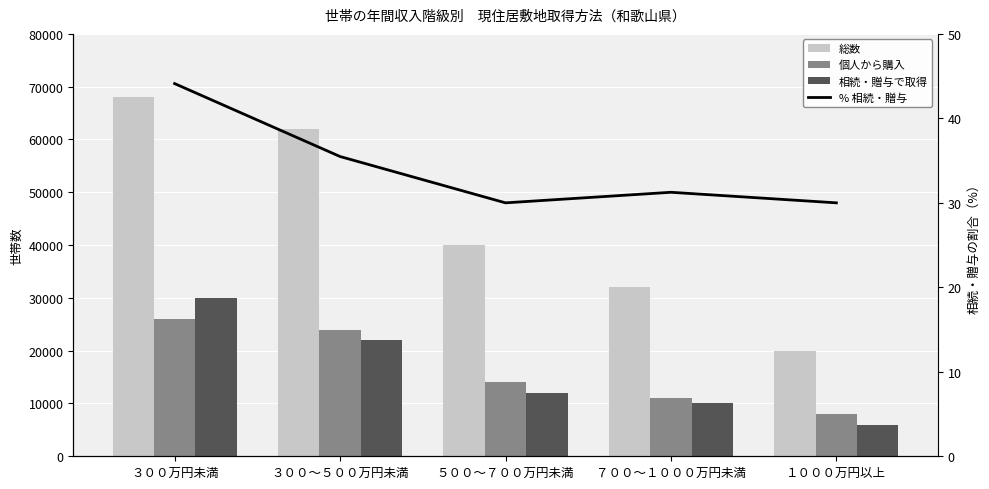

At which category is the sum across all series the highest?

３００万円未満